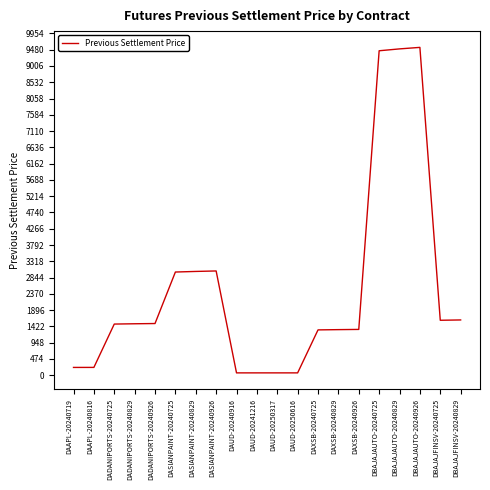

What is the maximum value shown in the chart?

9547.8